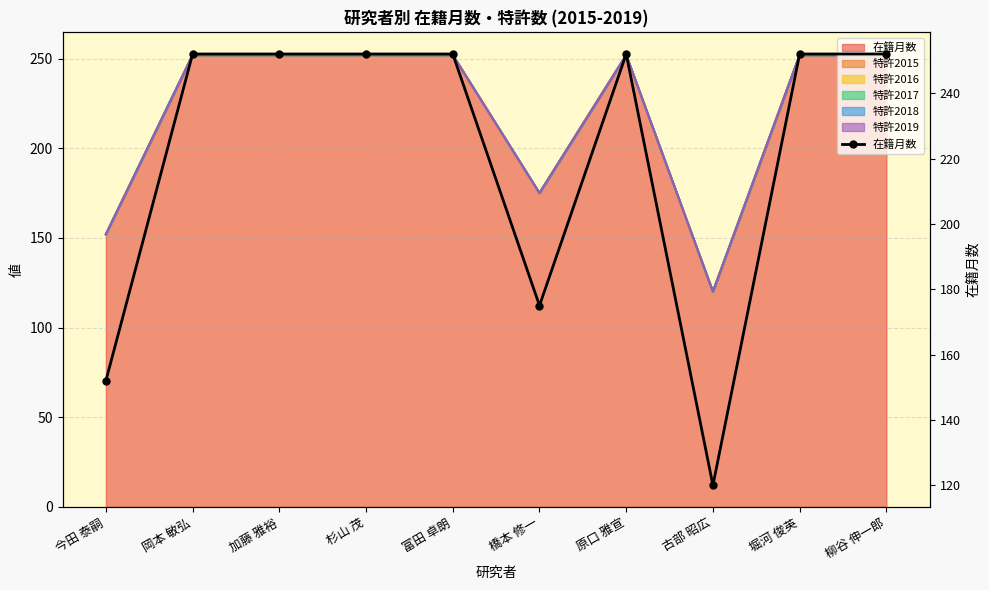

What is the change in value from 橋本 修一 to 柳谷 伸一郎?

+77